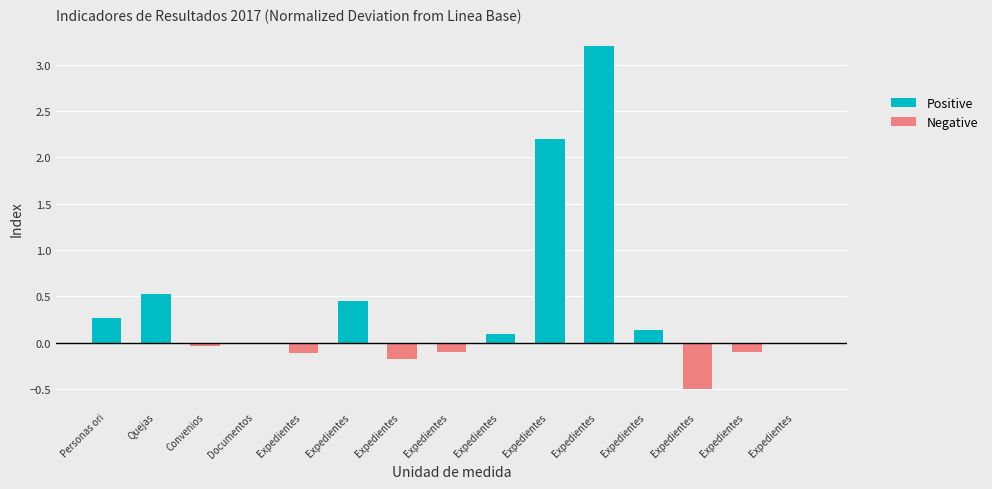

List the series in order of their overall mean, highest first.

Positive, Negative